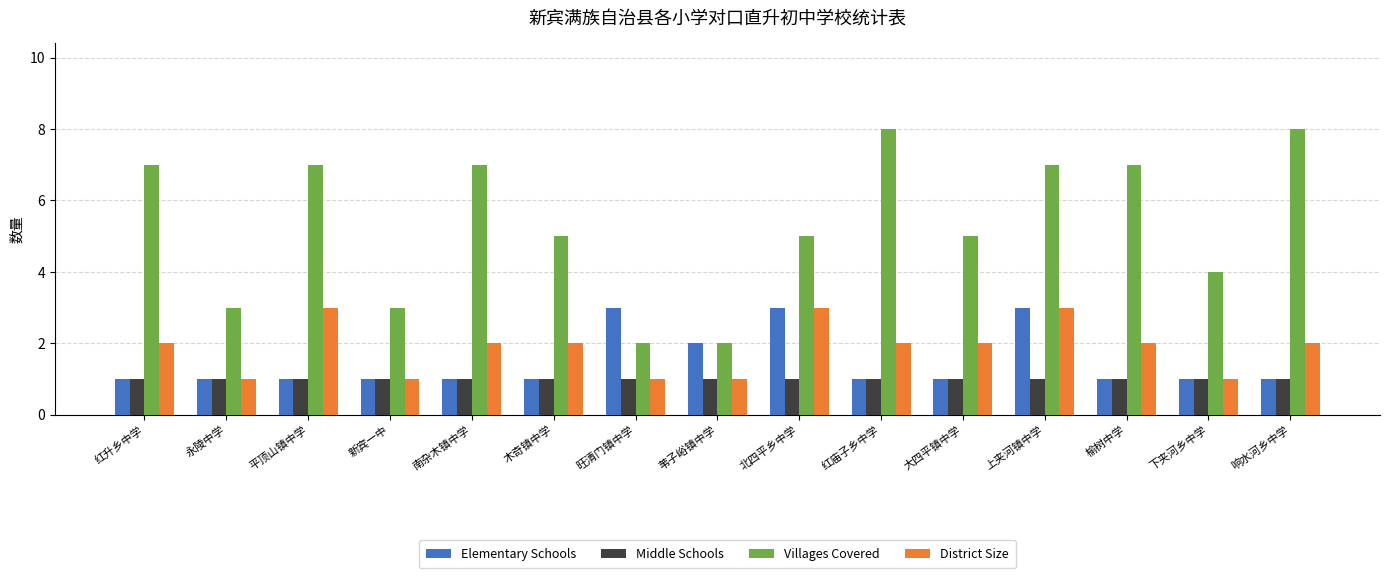

Count the number of categories in the chart.

15